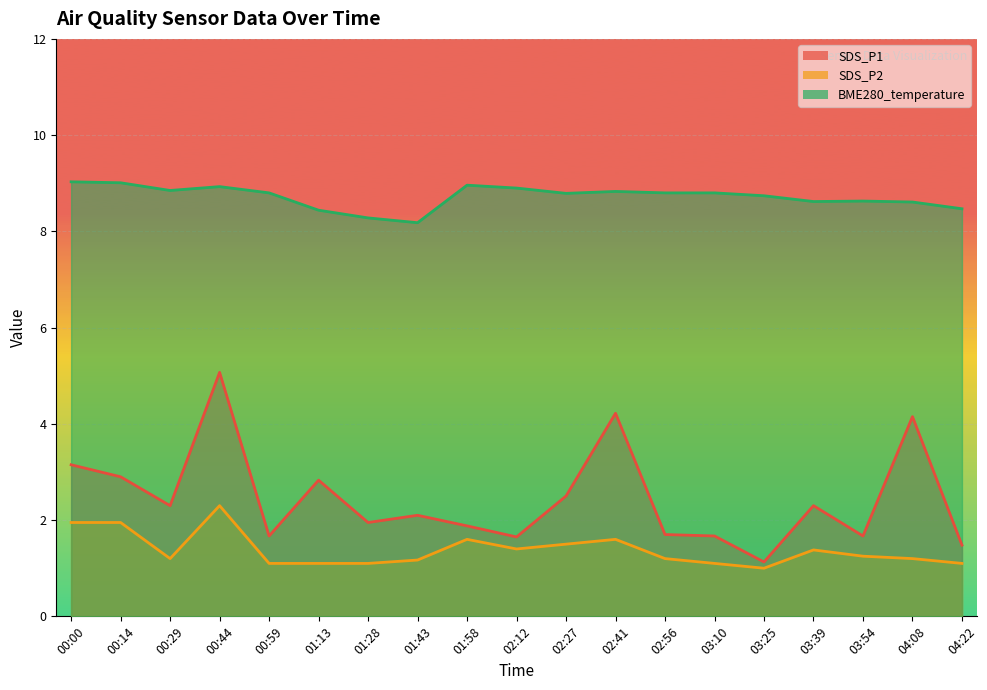

Reading left to right, transcribe all the data shown in this chart.

SDS_P1: 3.1	2.9	2.3	5.1	1.7	2.8	1.9	2.1	1.9	1.6	2.5	4.2	1.7	1.7	1.1	2.3	1.7	4.2	1.5
SDS_P2: 1.9	1.9	1.2	2.3	1.1	1.1	1.1	1.2	1.6	1.4	1.5	1.6	1.2	1.1	1.0	1.4	1.2	1.2	1.1
BME280_temperature: 9.0	9.0	8.8	8.9	8.8	8.4	8.3	8.2	9.0	8.9	8.8	8.8	8.8	8.8	8.7	8.6	8.6	8.6	8.5